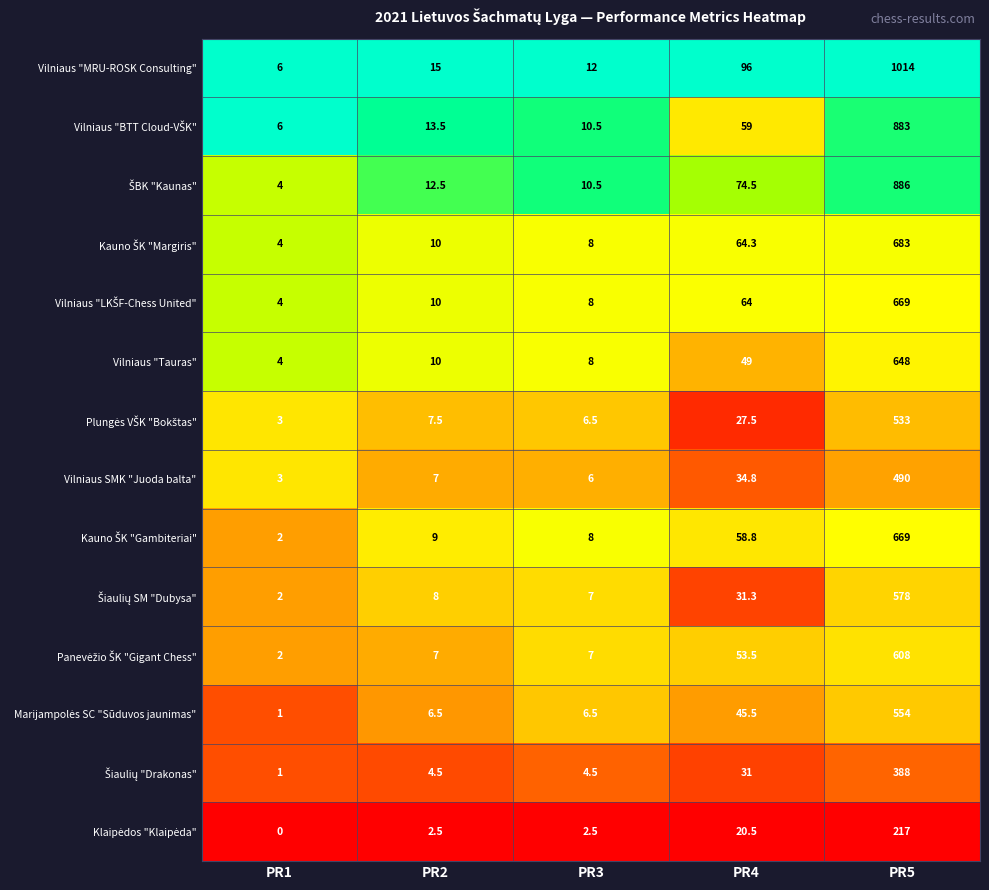

What is the highest value of the Vilniaus SMK "Juoda balta" series?

490.0